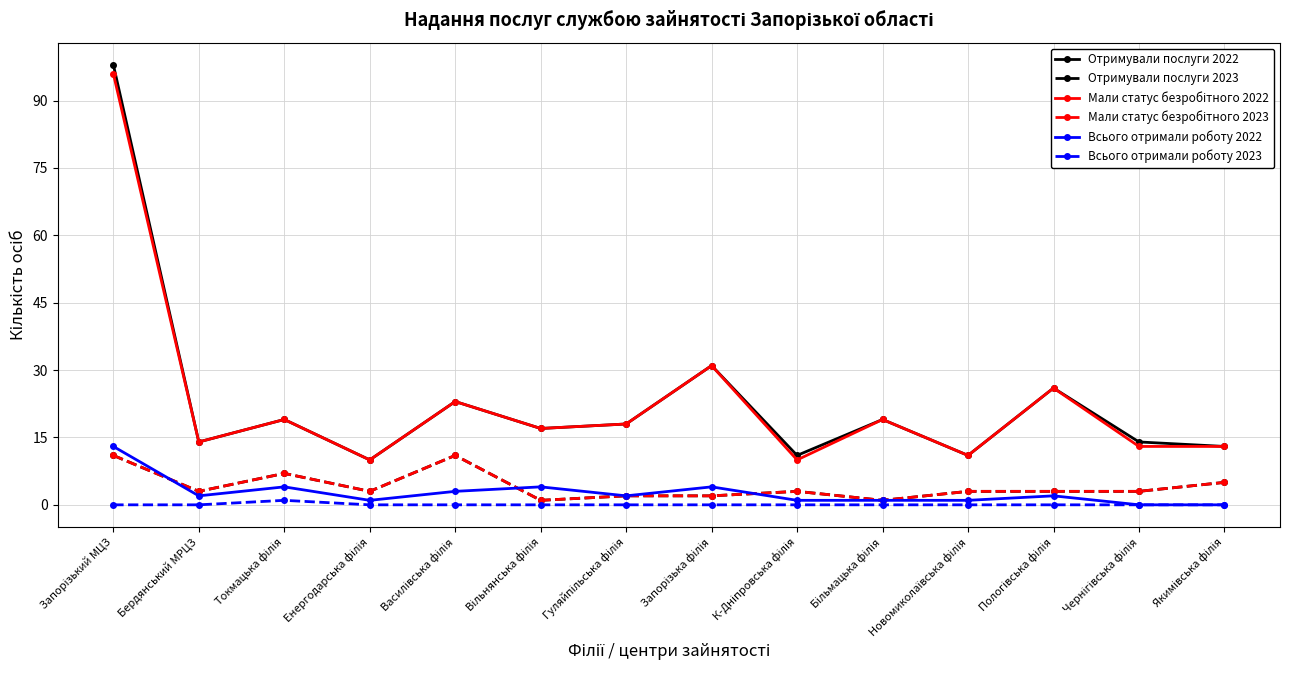

True or false: Всього отримали роботу 2023 and Мали статус безробітного 2023 intersect in this chart.

False